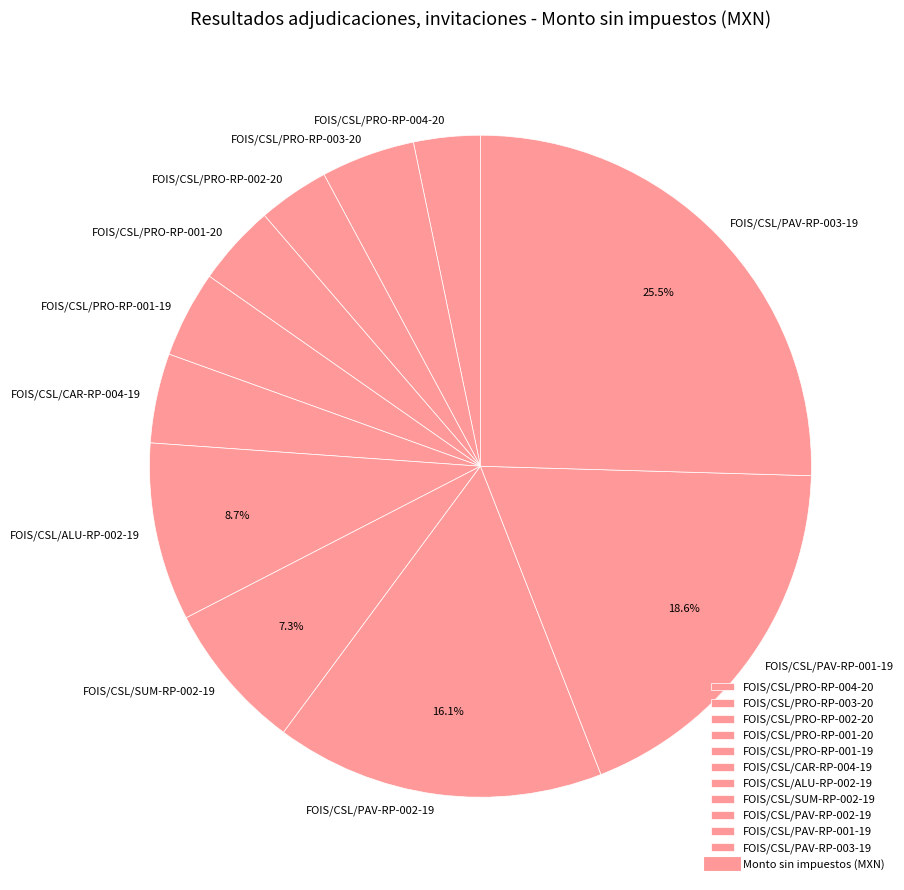

Which category has the biggest portion of the pie?

FOIS/CSL/PAV-RP-003-19